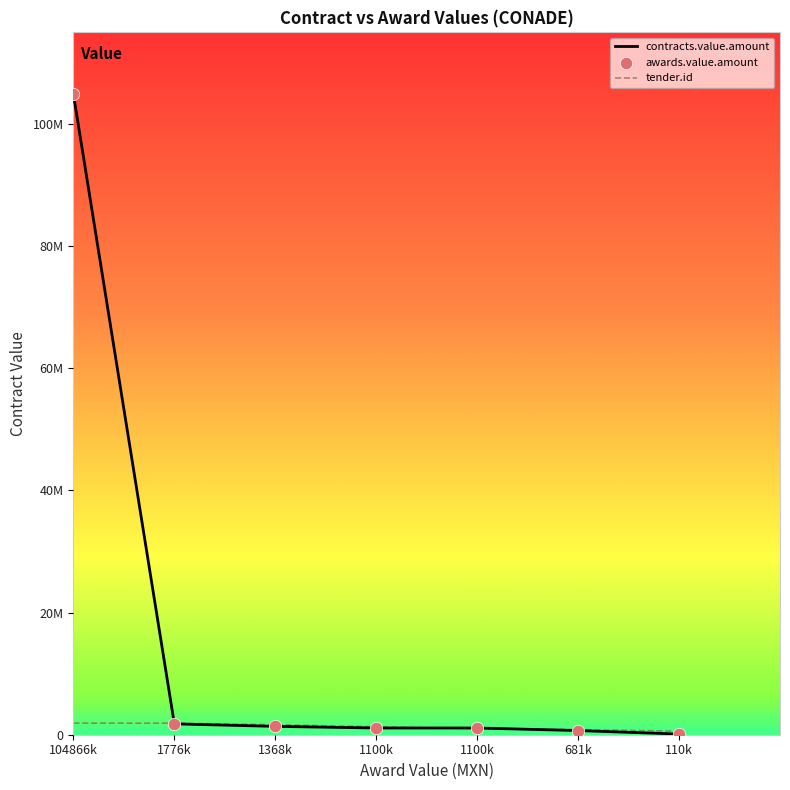

At which category is the sum across all series the highest?

104866k